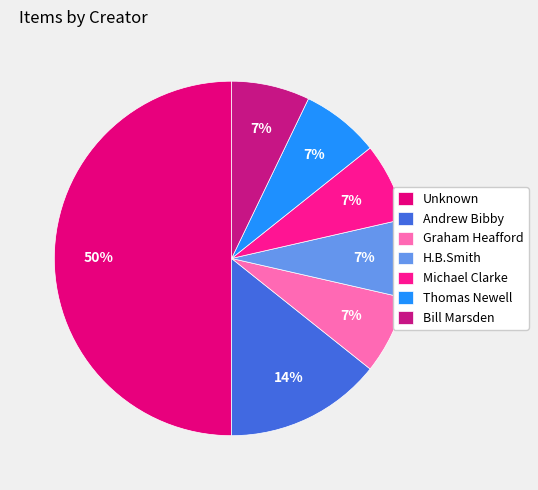

Which category has the smallest portion of the pie?

Graham Heafford